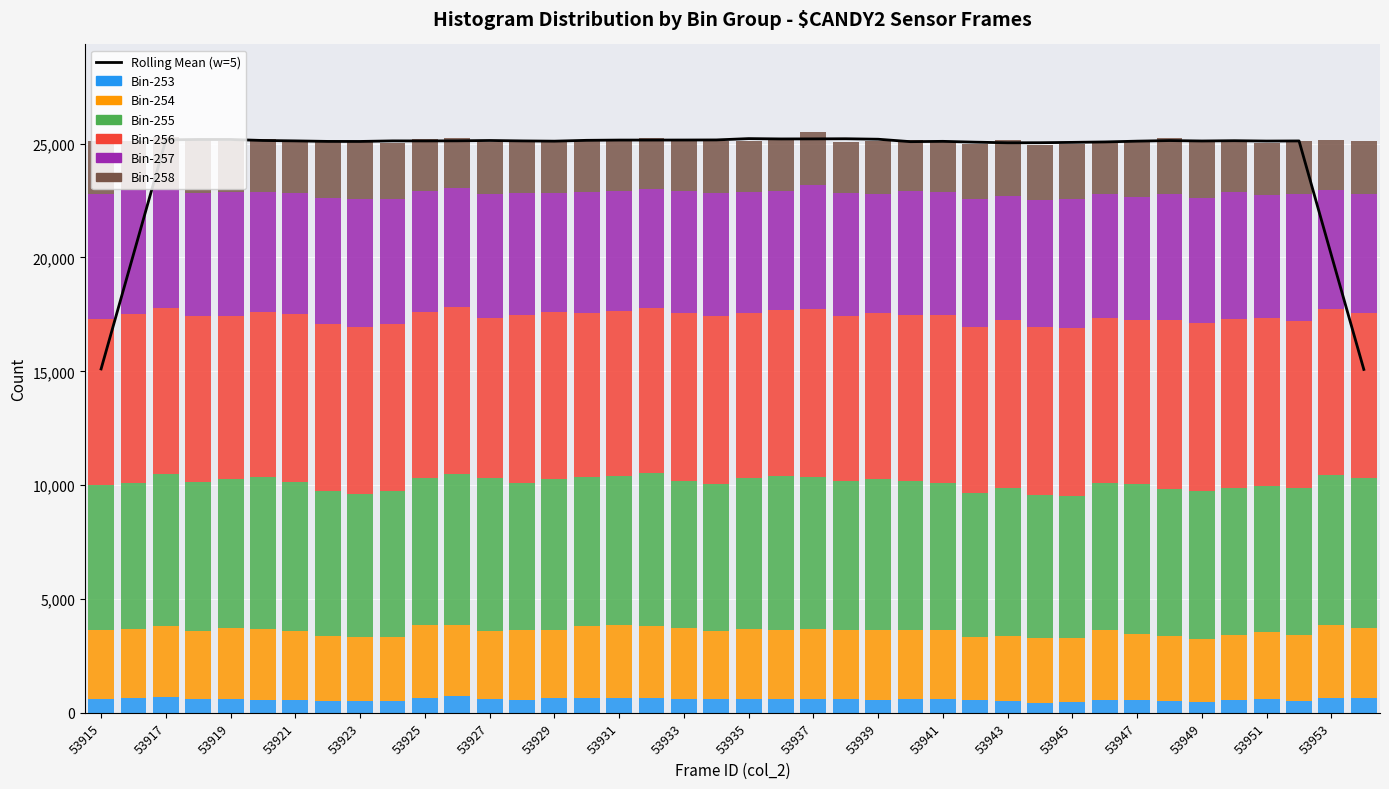

Where does the col_257 series first go above 5411?

53915